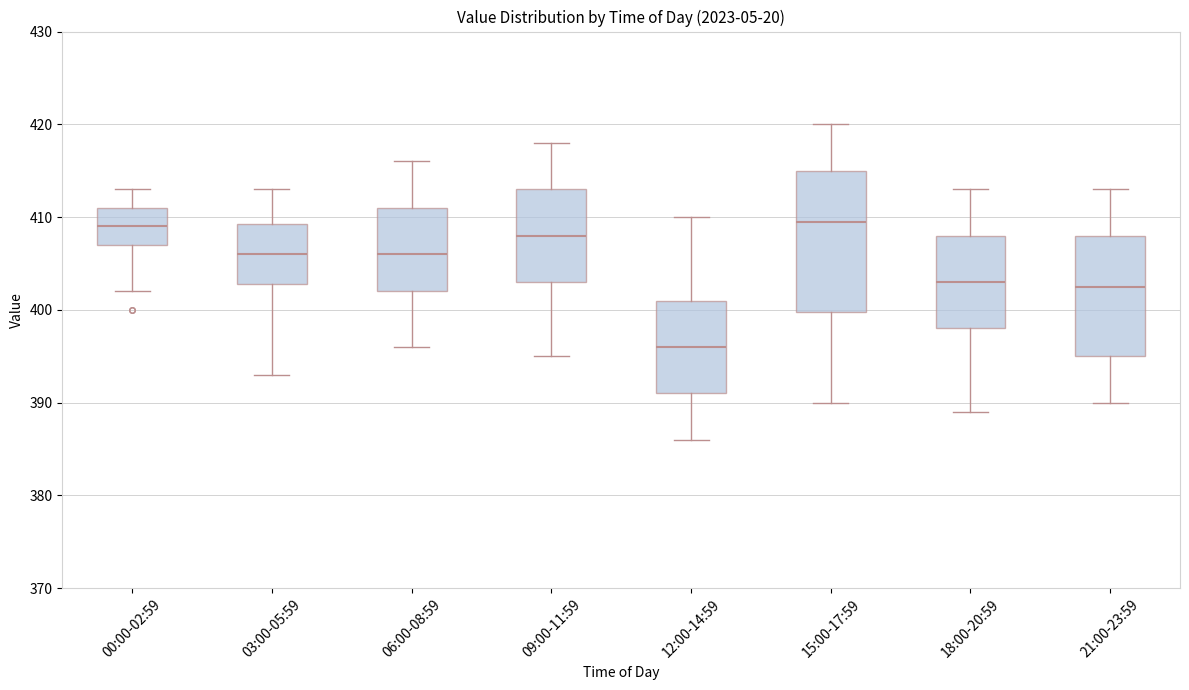

Where is the upper edge of the box for 18:00-20:59 on the y-axis? The values are not printed on the chart, so give them approximately, as read against the axis.

408